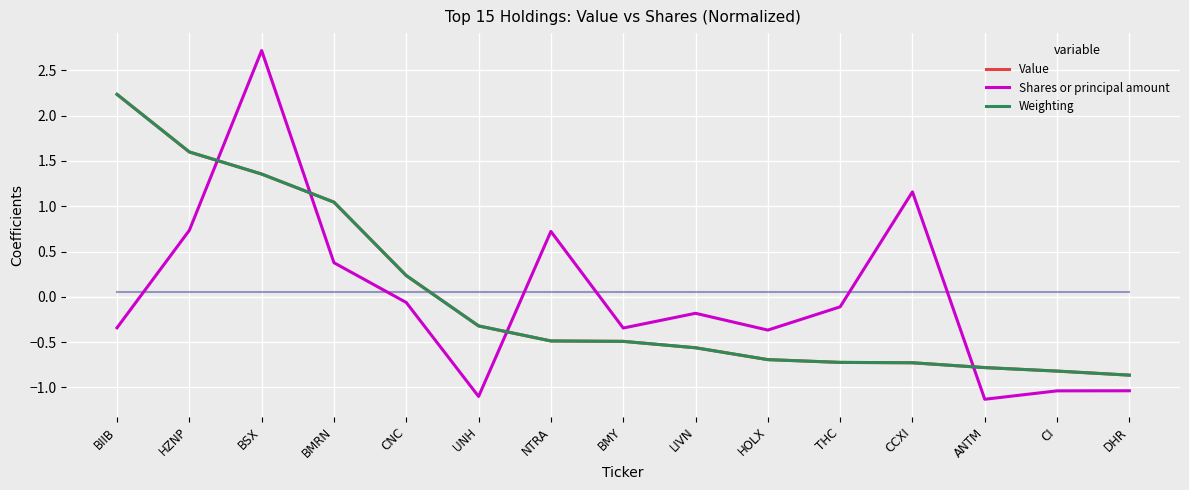

What is the difference between the maximum and minimum values in the Weighting series?

3.1